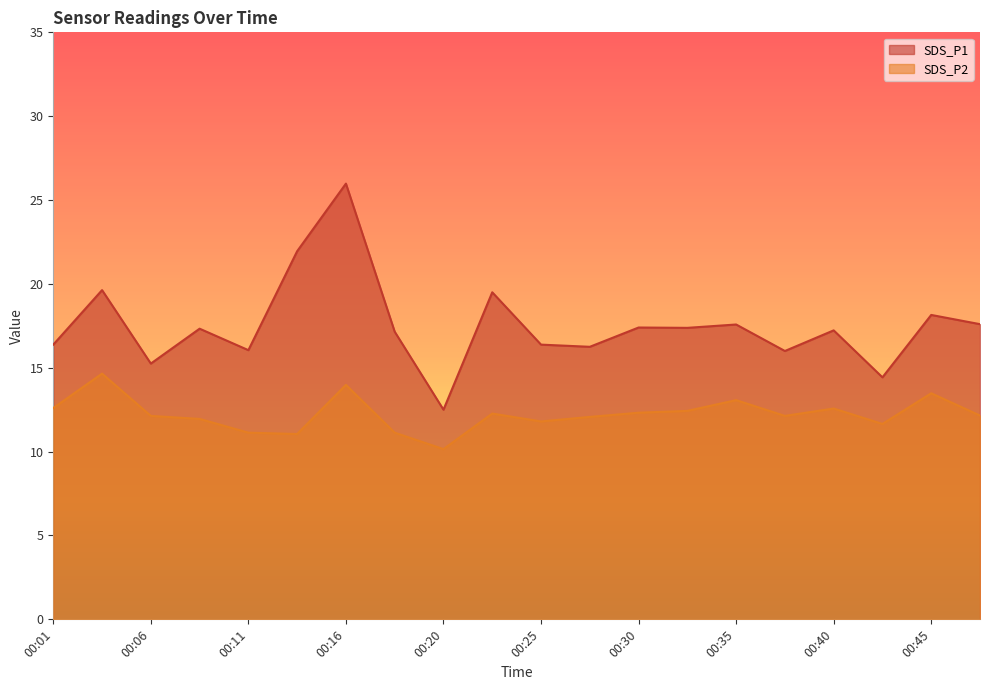

List the series in order of their peak value, lowest first.

SDS_P2, SDS_P1